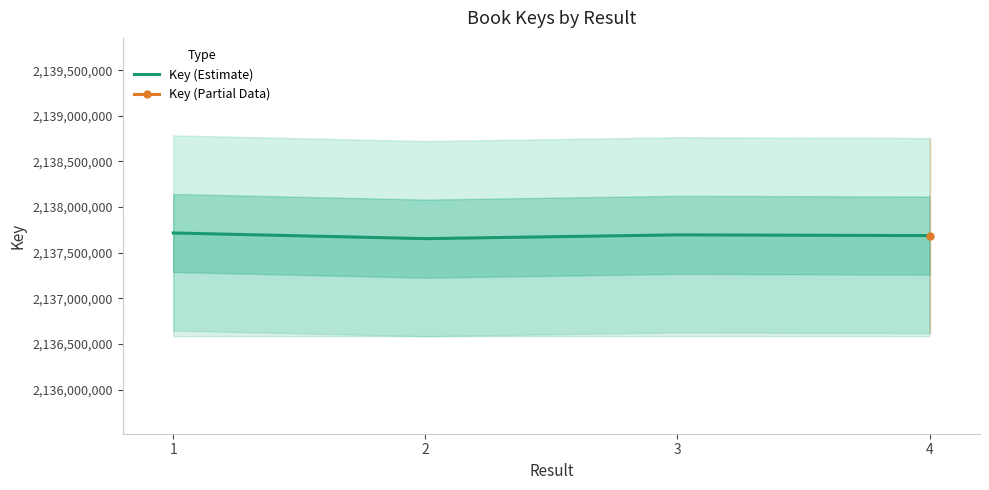

True or false: the data shows 2137653810 at 2.

True